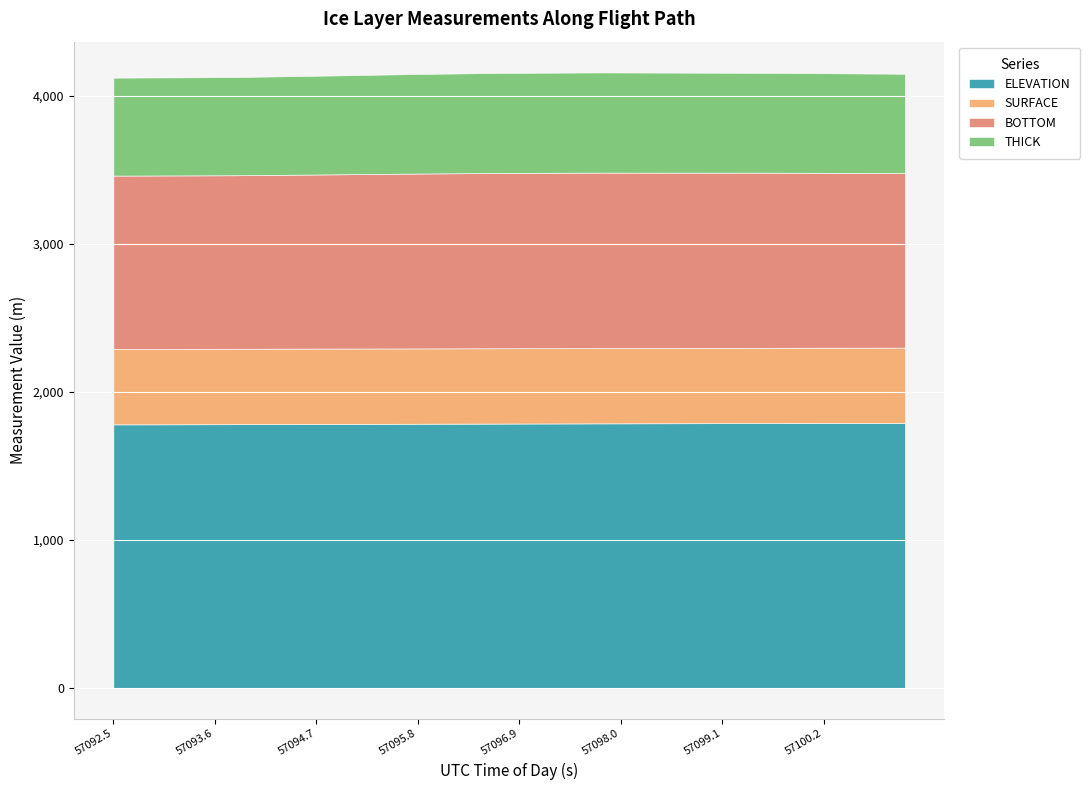

Reading left to right, list all the values displayed in this chart.

ELEVATION: 1780.3	1780.4	1780.6	1780.8	1781.0	1781.3	1781.6	1781.9	1782.2	1782.6	1782.9	1783.2	1783.5	1783.8	1784.2	1784.5	1784.8	1785.0	1785.3	1785.6	1785.9	1786.2	1786.5	1786.8	1787.1	1787.3	1787.6	1787.9	1788.1	1788.3	1788.6	1788.8	1789.0	1789.2	1789.4	1789.6	1789.7	1789.9	1790.0	1790.1
SURFACE: 509.4	509.4	509.4	509.4	509.3	509.3	509.2	509.2	509.2	509.1	509.1	509.1	509.0	509.0	509.0	508.9	508.9	508.9	508.8	508.8	508.8	508.7	508.7	508.6	508.6	508.6	508.5	508.5	508.5	508.4	508.4	508.6	508.6	508.6	508.6	508.6	508.6	508.6	508.6	508.6
BOTTOM: 1170.9	1171.1	1171.4	1171.6	1171.8	1172.0	1172.2	1173.2	1174.1	1175.1	1176.0	1177.0	1178.0	1179.1	1180.1	1181.2	1181.9	1182.7	1183.4	1184.1	1184.3	1184.5	1184.7	1184.9	1185.1	1184.8	1184.5	1184.2	1183.9	1183.6	1183.3	1183.1	1182.8	1182.3	1181.8	1181.2	1180.7	1180.2	1179.6	1179.1
THICK: 661.5	661.7	662.0	662.2	662.5	662.8	663.0	664.0	665.0	666.0	666.9	667.9	669.0	670.1	671.2	672.3	673.0	673.8	674.6	675.4	675.6	675.8	676.1	676.3	676.5	676.3	676.0	675.7	675.5	675.2	674.9	674.5	674.2	673.7	673.1	672.6	672.1	671.5	671.0	670.5